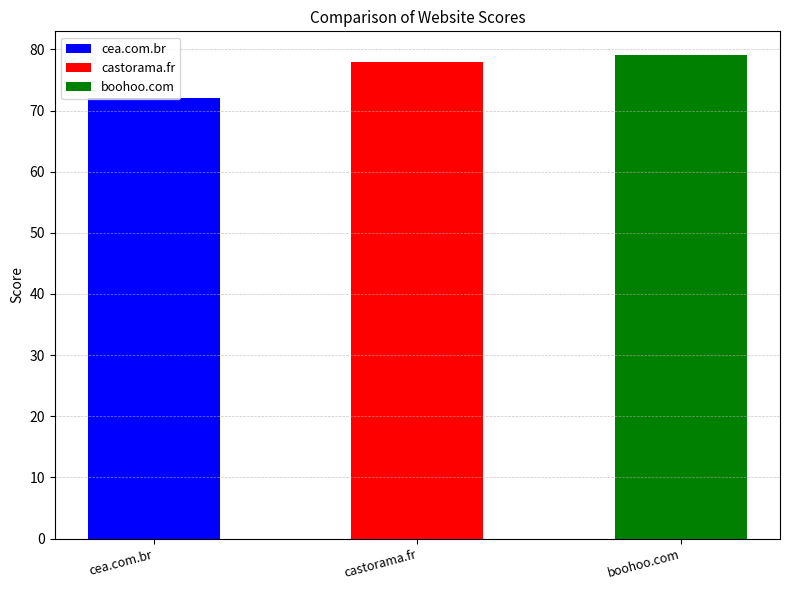

What is the difference between the maximum and minimum values?

7